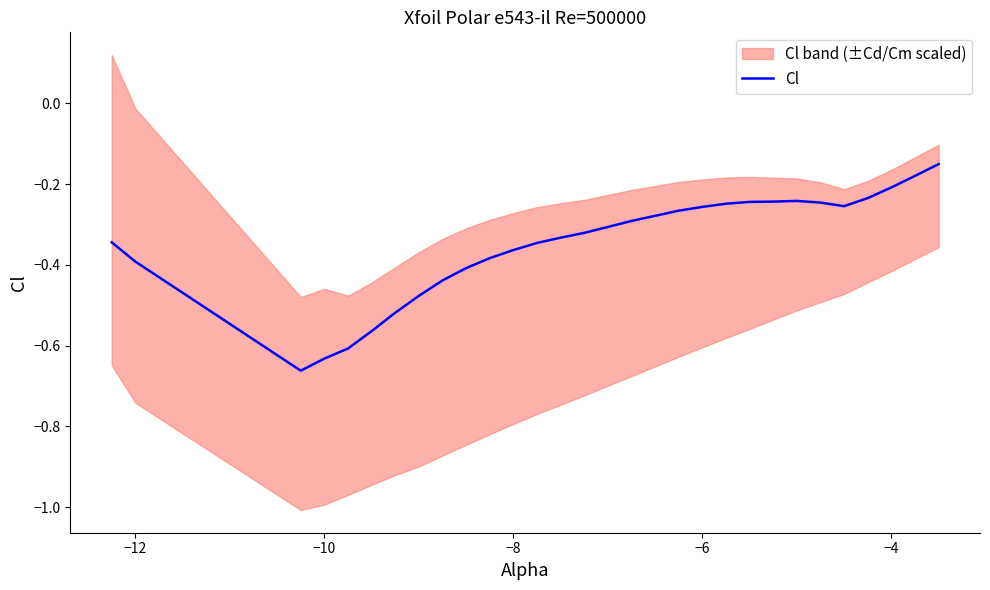

True or false: Cl has a value of -0.2 at −12.

False